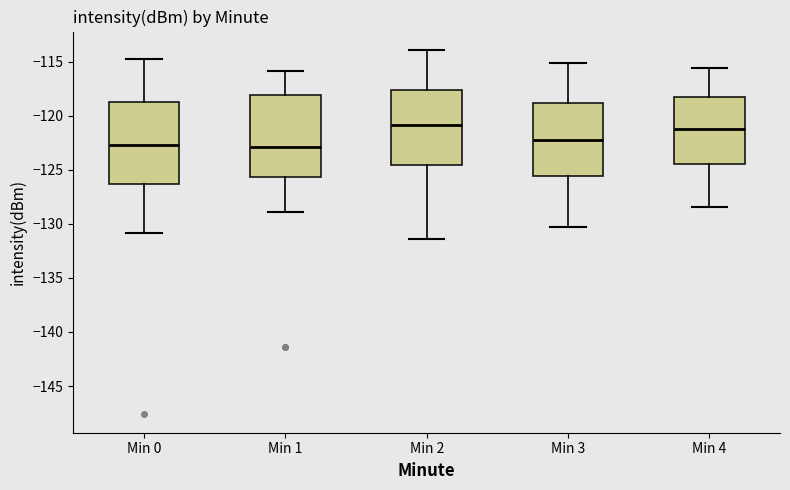

Reading left to right, read every box against the y-axis: the position of its median line, the range the box covers, and the ends of its whiskers. The values are not printed on the chart, so give them approximately, as read against the axis.

Min 0: median -122.5, box -126.5 to -118.5, whiskers -131.0 to -115.0
Min 1: median -123.0, box -125.5 to -118.0, whiskers -129.0 to -116.0
Min 2: median -121.0, box -124.5 to -117.5, whiskers -131.5 to -114.0
Min 3: median -122.0, box -125.5 to -119.0, whiskers -130.5 to -115.0
Min 4: median -121.0, box -124.5 to -118.0, whiskers -128.5 to -115.5